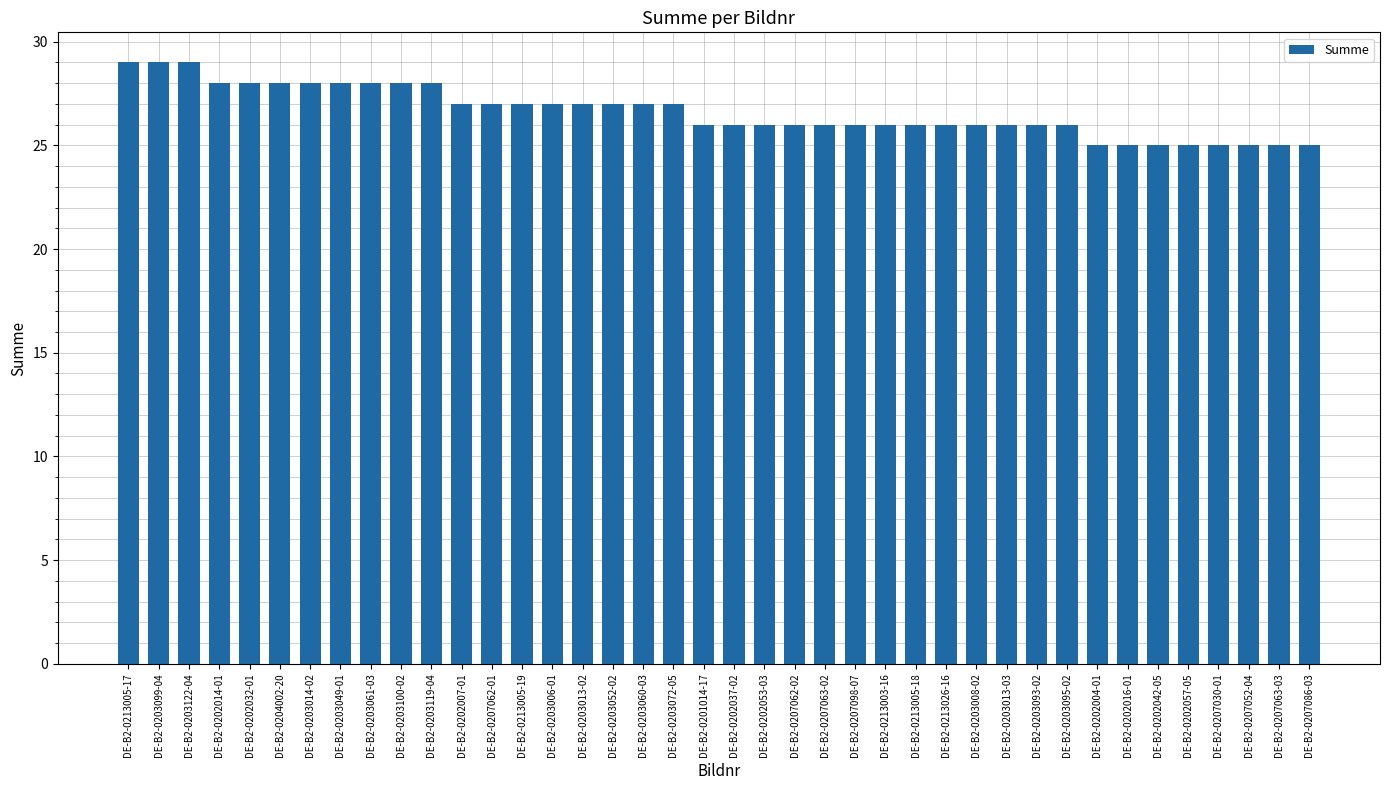

What is the greatest value displayed?

29